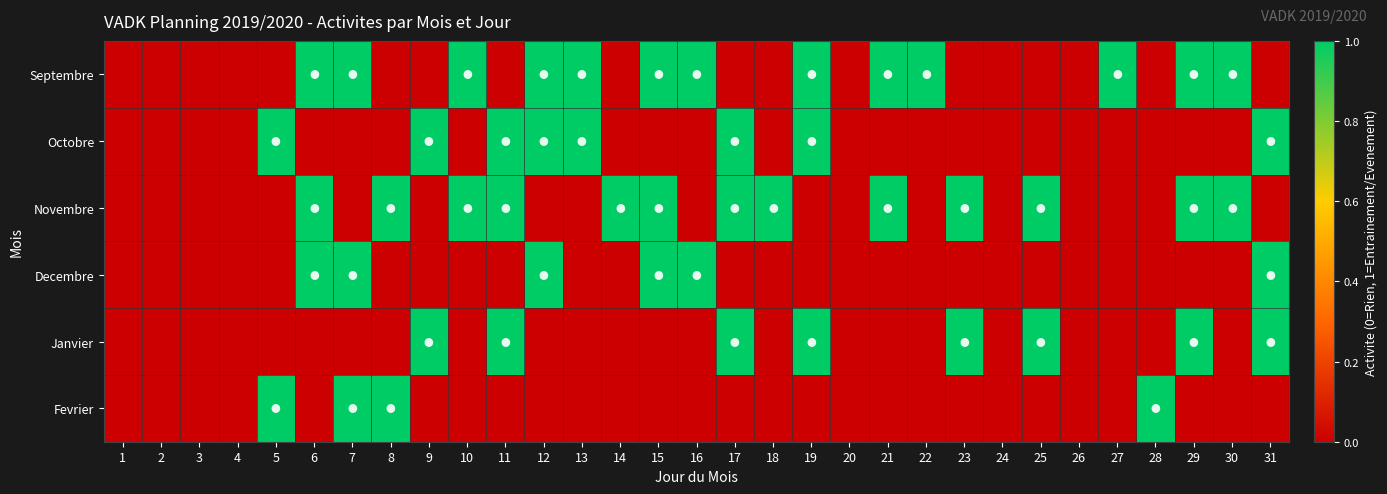

List the series in order of their peak value, lowest first.

Septembre, Octobre, Novembre, Decembre, Janvier, Fevrier